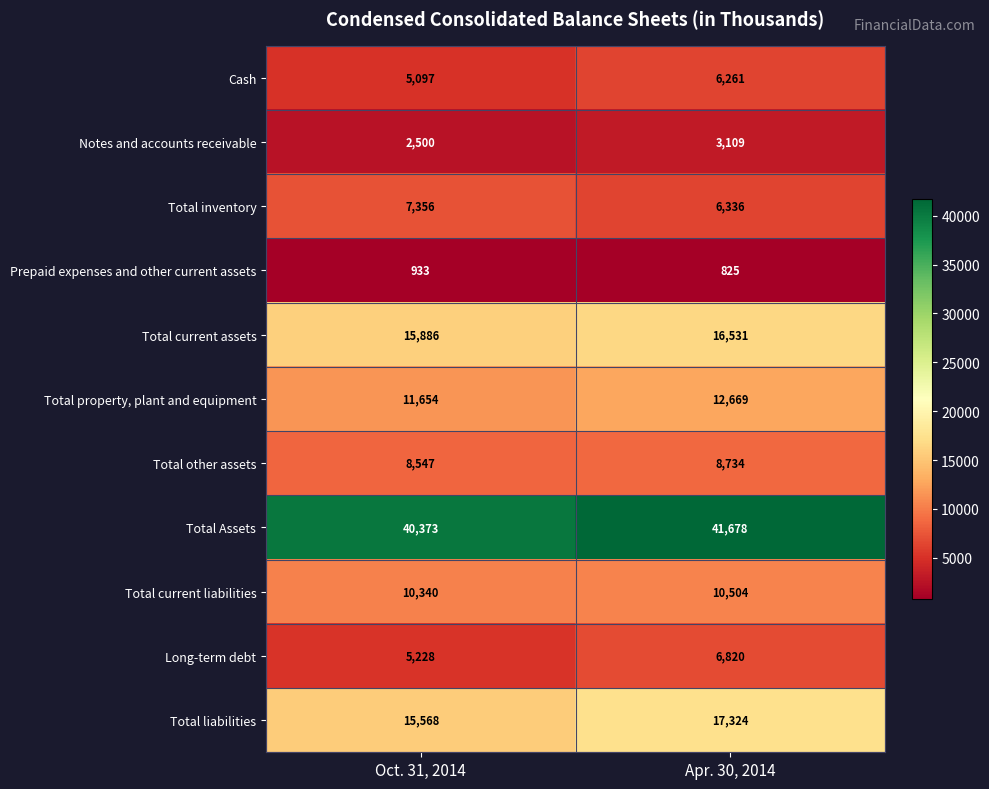

Which series changed the most between Oct. 31, 2014 and Apr. 30, 2014?

Total liabilities